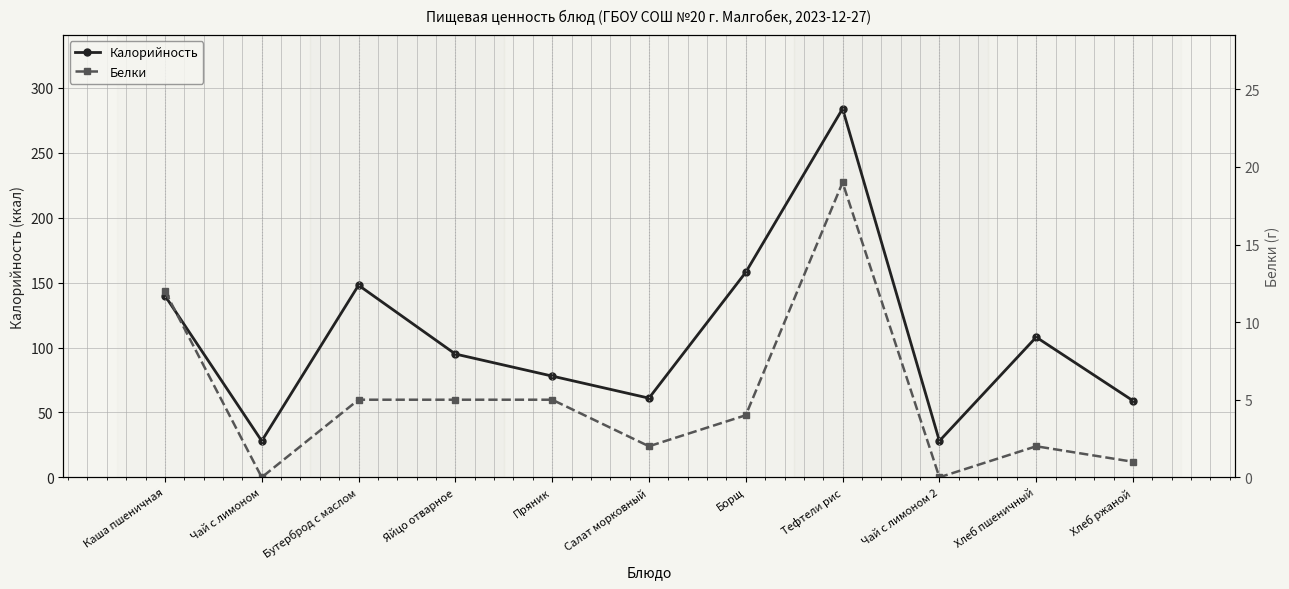

Which series has the widest spread of values?

Калорийность